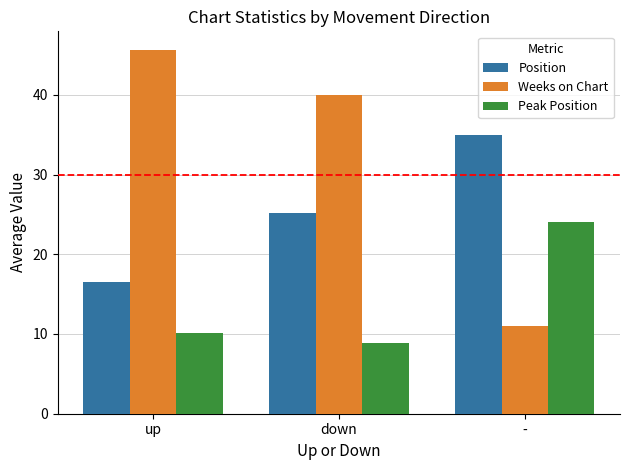

List the labels in order of Weeks on Chart value, largest first.

up, down, -